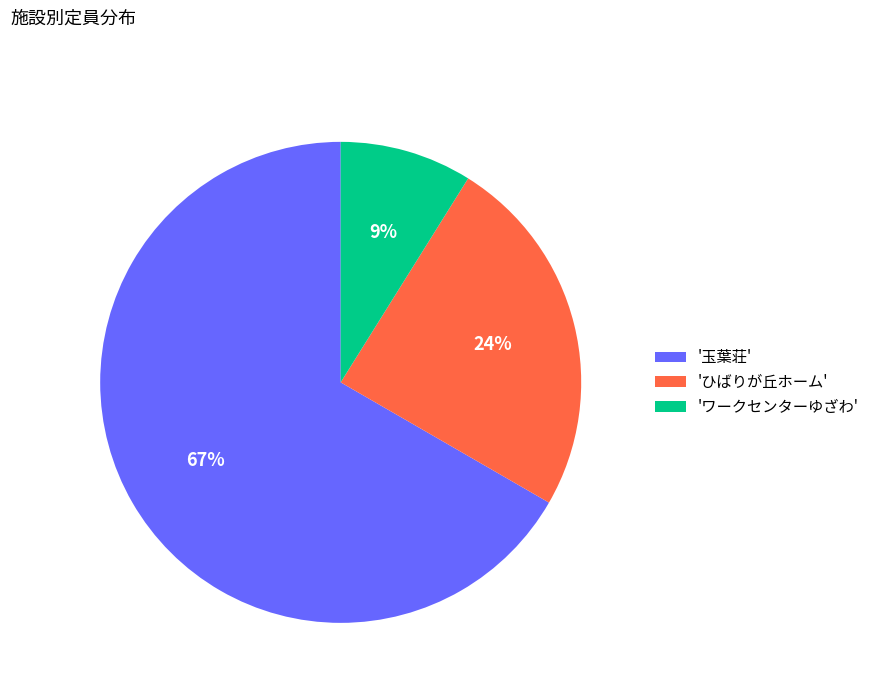

Is the sum of 'ワークセンターゆざわ' and '玉葉荘' greater than half?

Yes